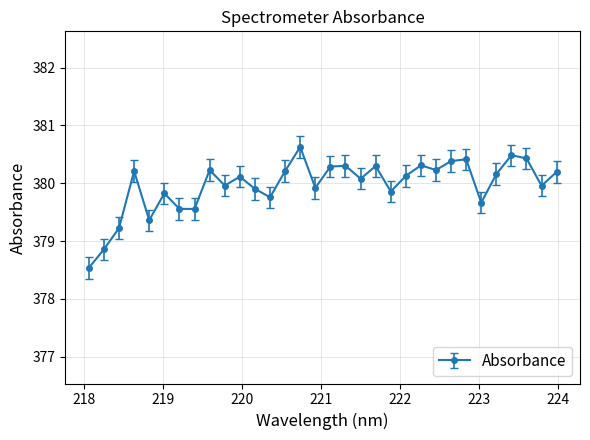

What is the average value?

380.0